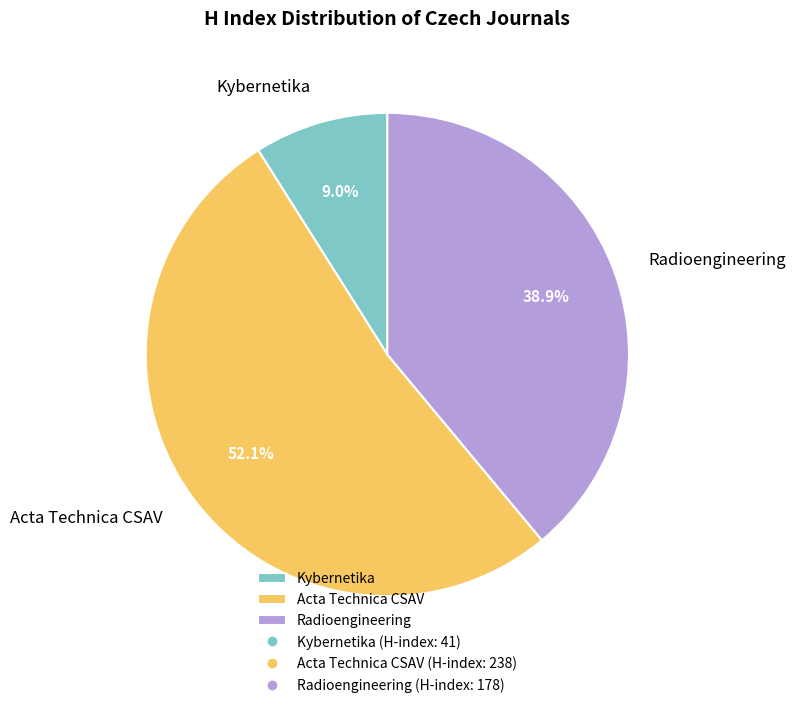

How many segments does this pie chart have?

3